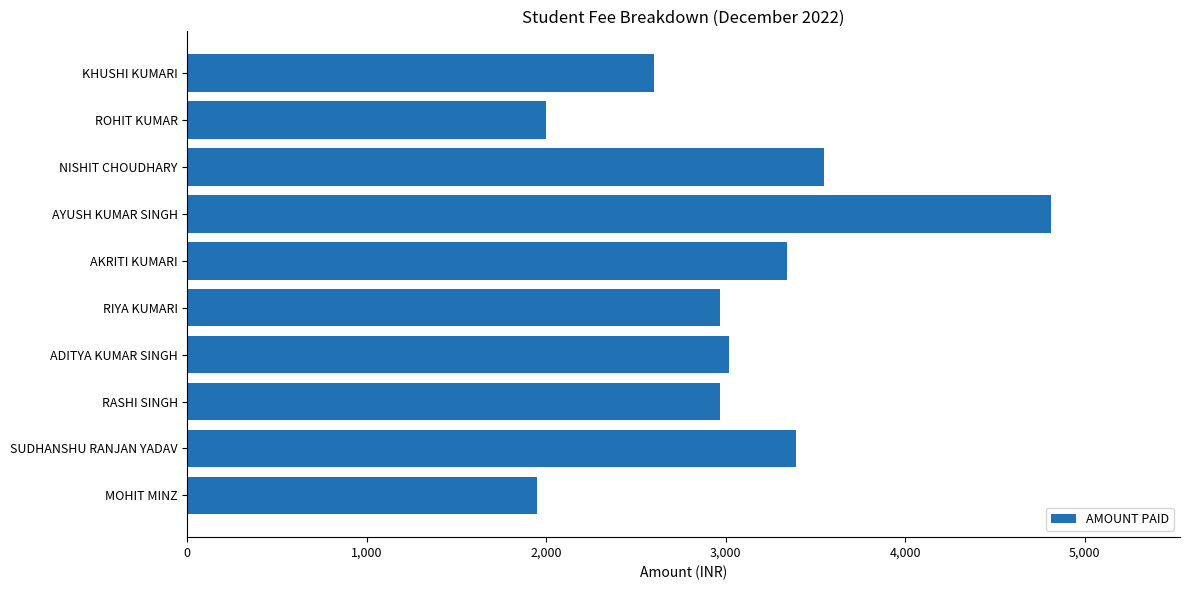

What is the ratio of the value at RIYA KUMARI to the value at SUDHANSHU RANJAN YADAV?

0.9